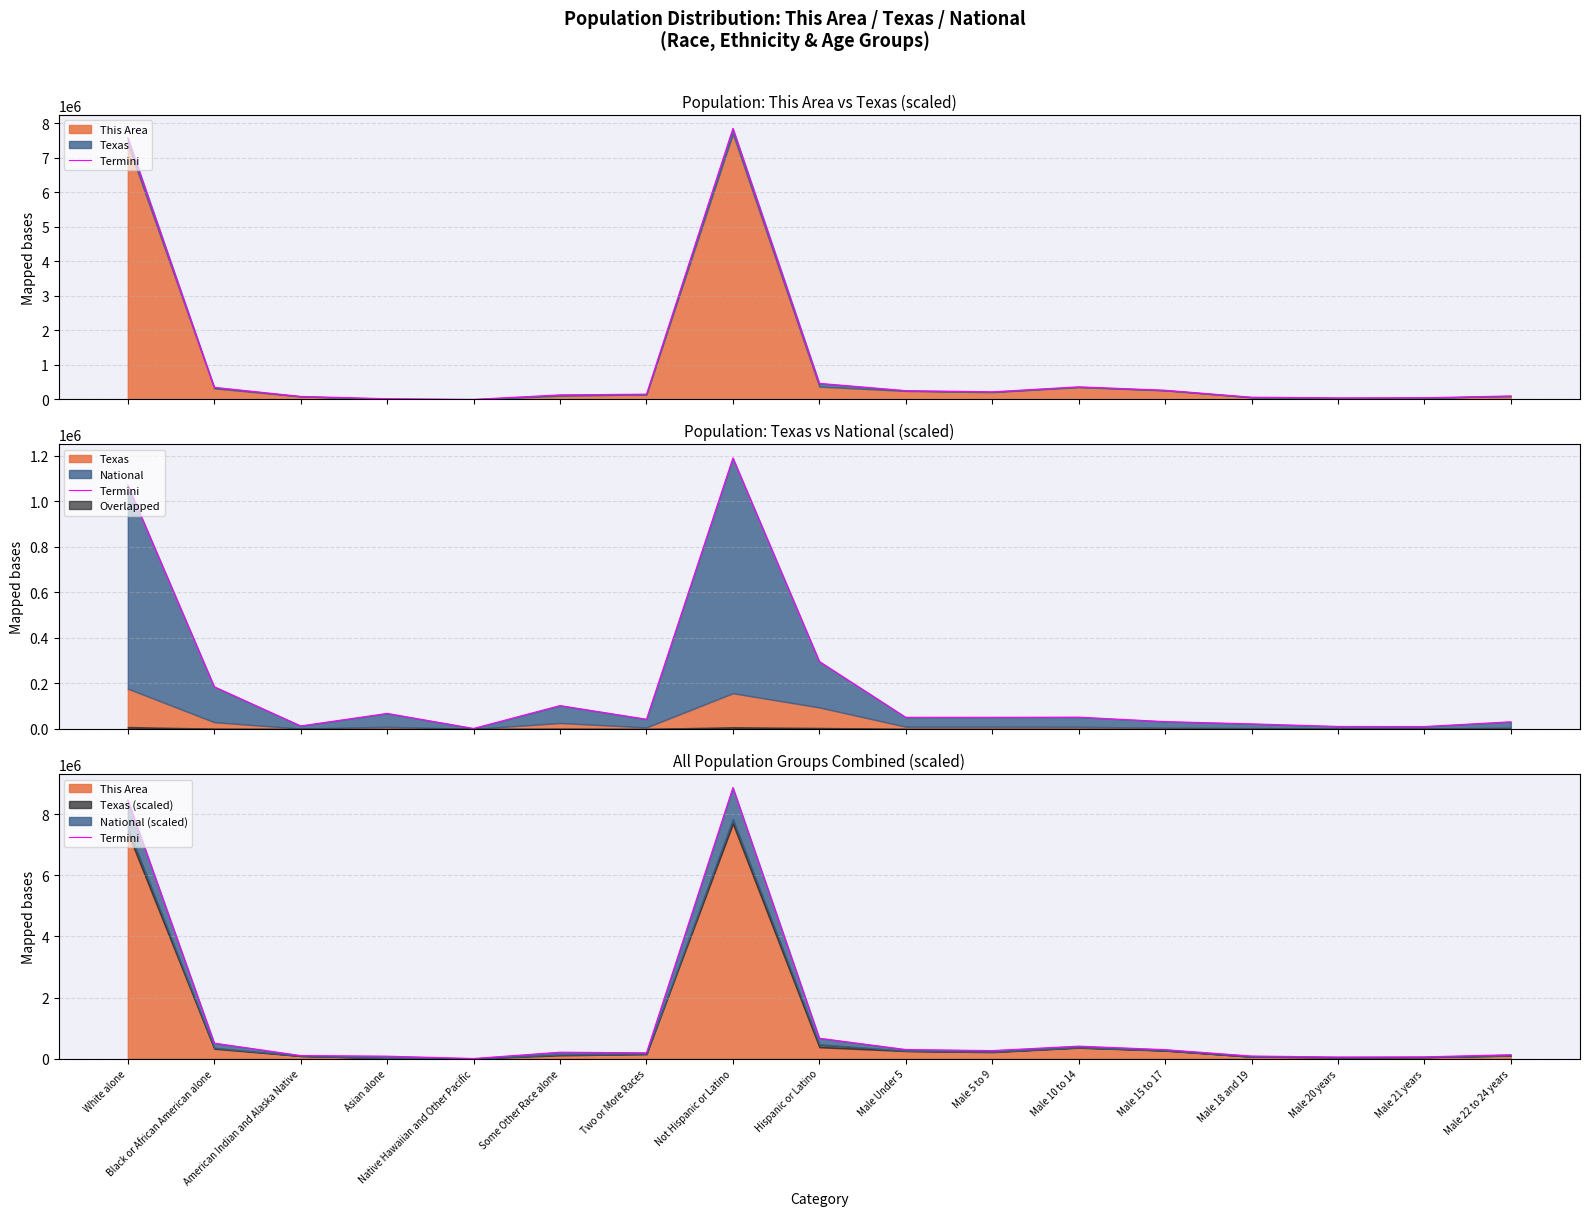

What is the smallest value displayed?

2376.6